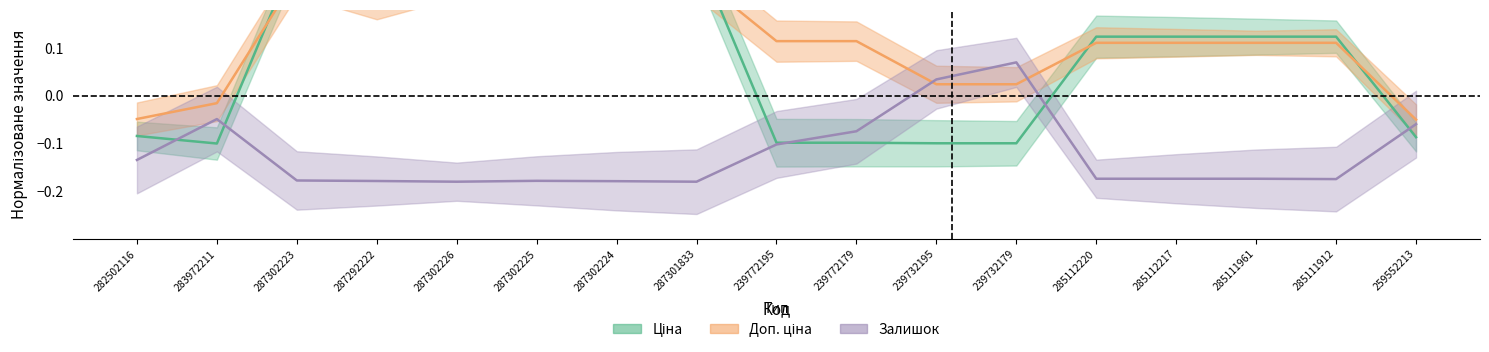

Which series has the widest spread of values?

Ціна